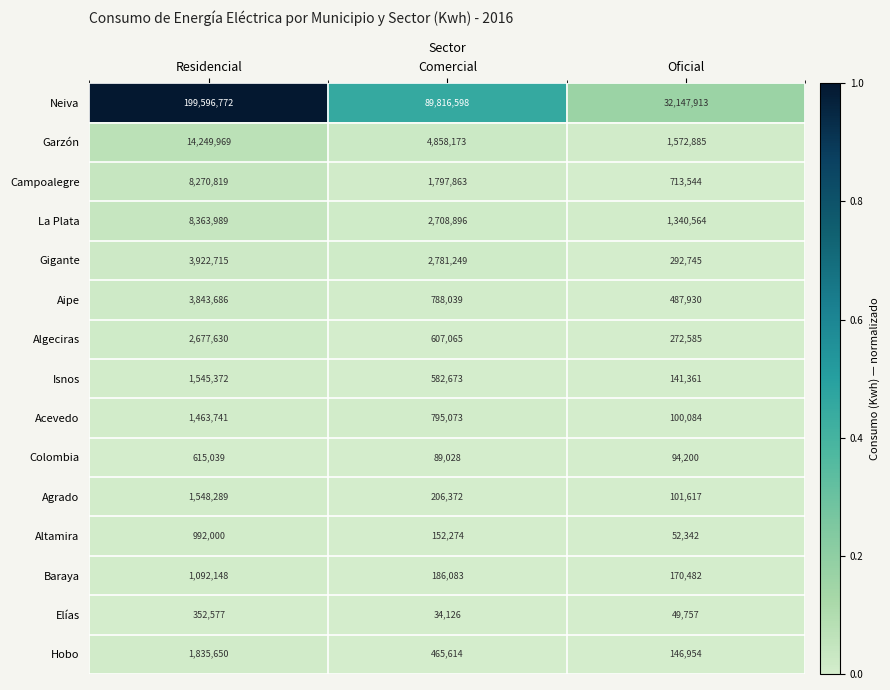

What is the sum of all Altamira values?

1196616